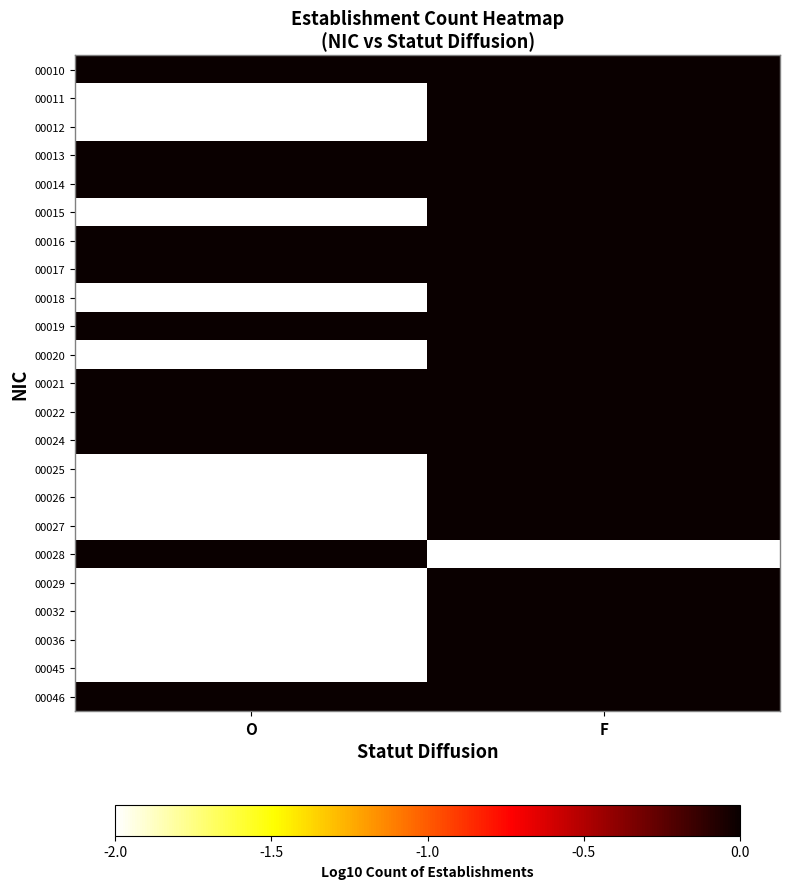

Is it true that 00011 equals 0.0 at F?

True